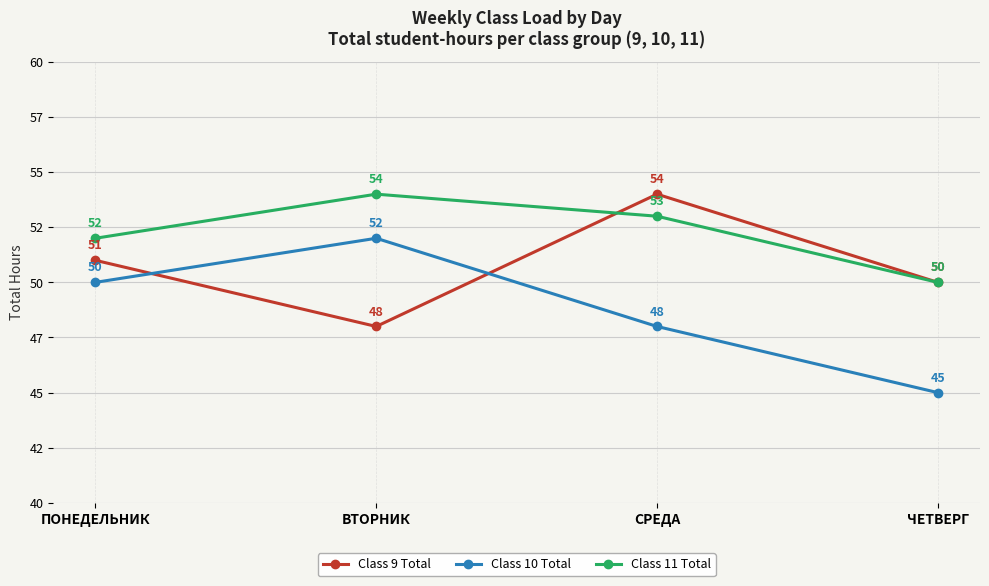

What is the label of the 4th point from the left?

ЧЕТВЕРГ